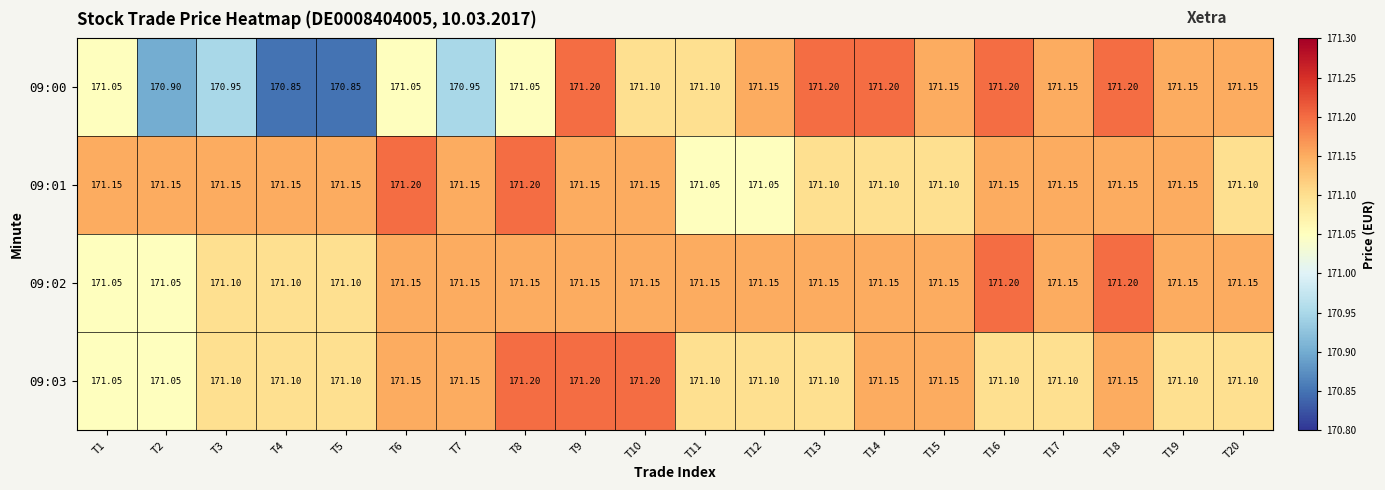

Is the value of 09:01 at T12 greater than the value of 09:03 at T4?

No